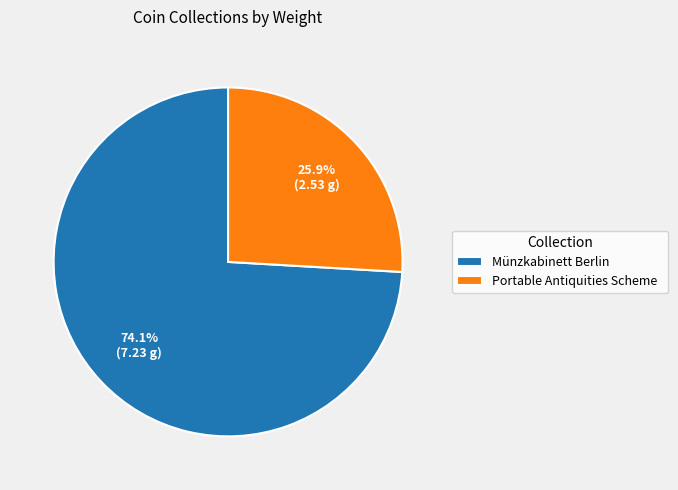

What is the smallest slice in the pie chart?

Portable Antiquities Scheme